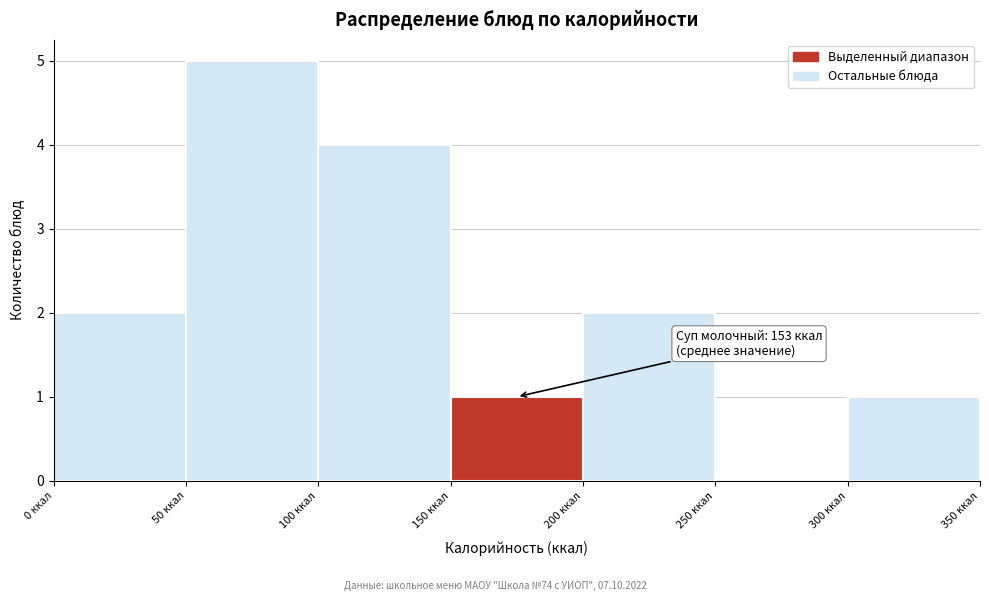

Which range on the x-axis has the tallest bar?

50 to 100